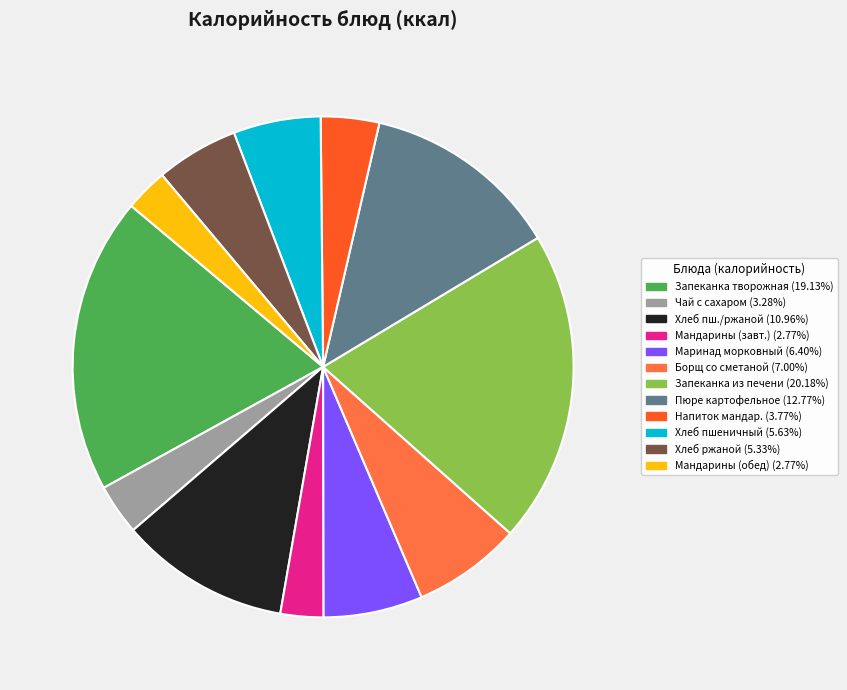

Is there a majority slice in this chart?

No